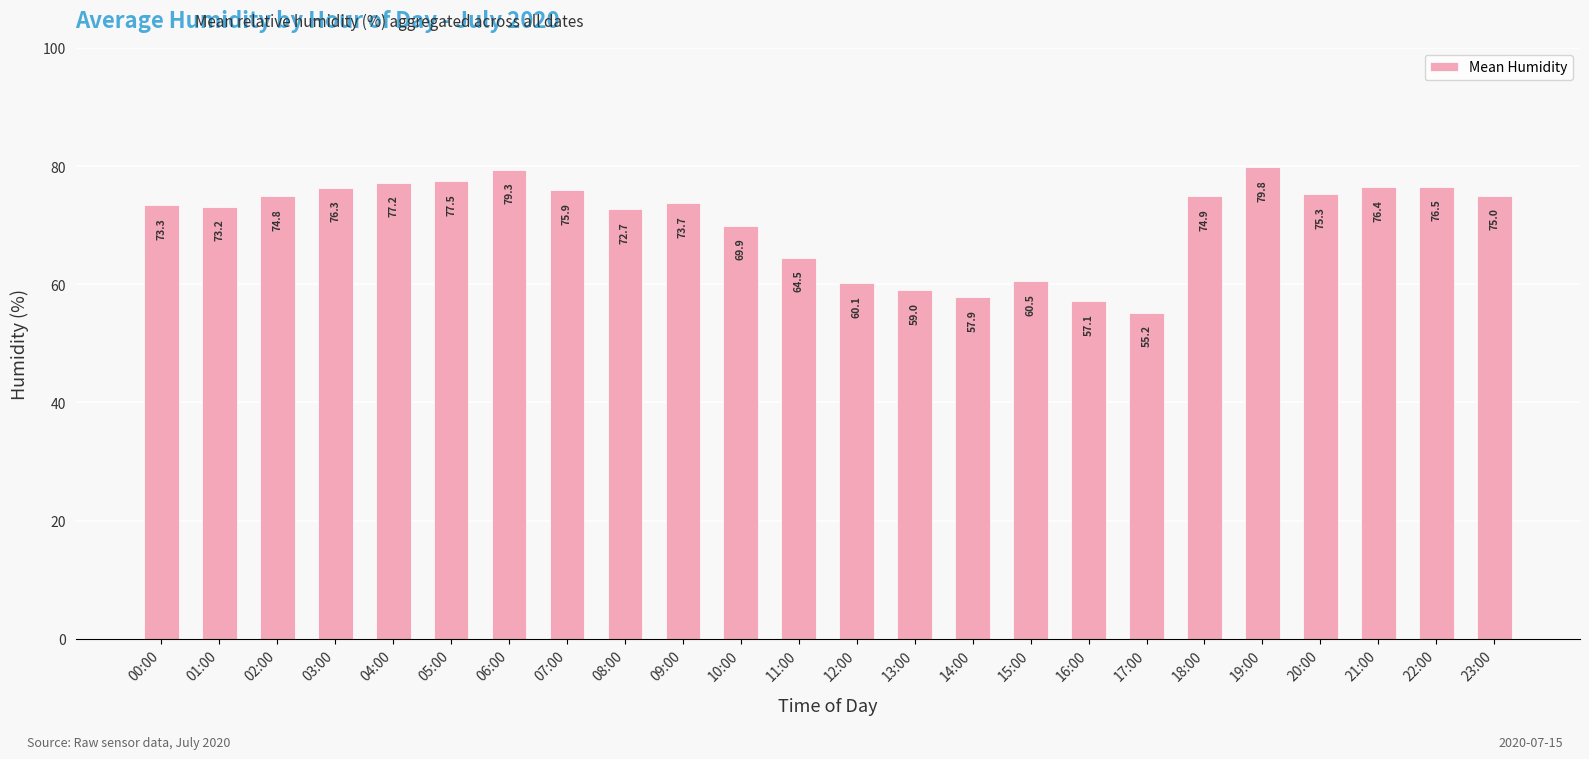

The chart shows a value of 72.7 at 08:00. True or false?

True